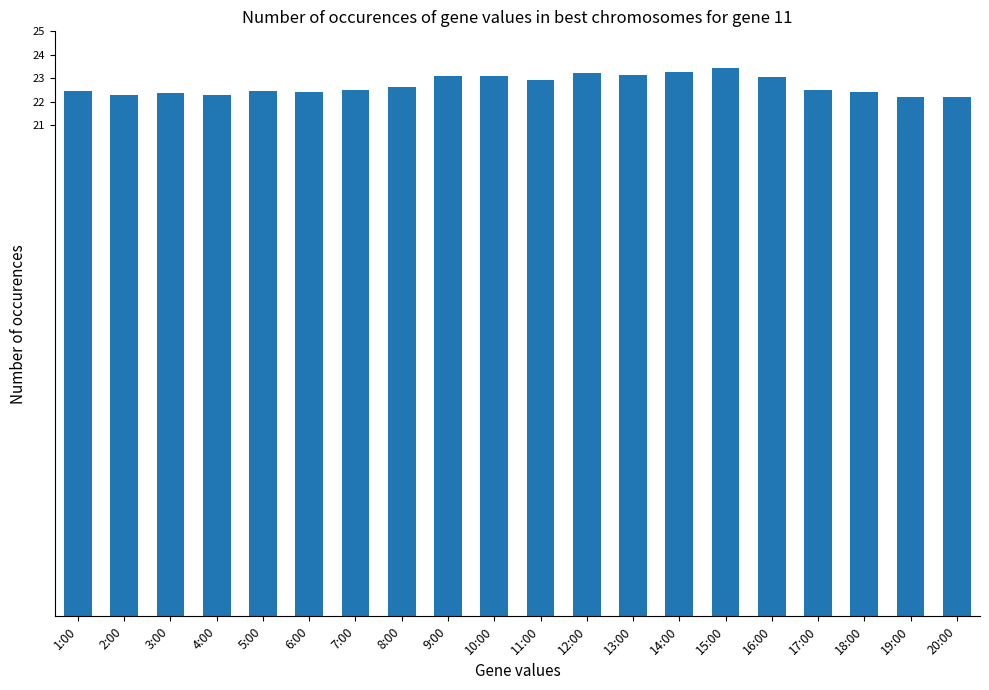

What is the average value?

22.7